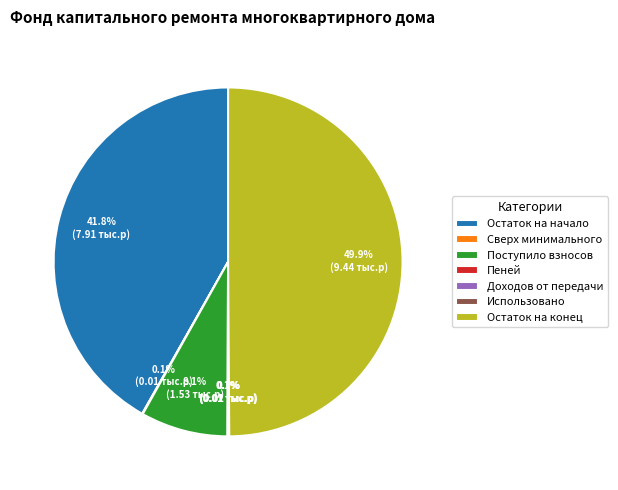

To the nearest percent, what is the difference between the largest and smallest slice percentages?

50%